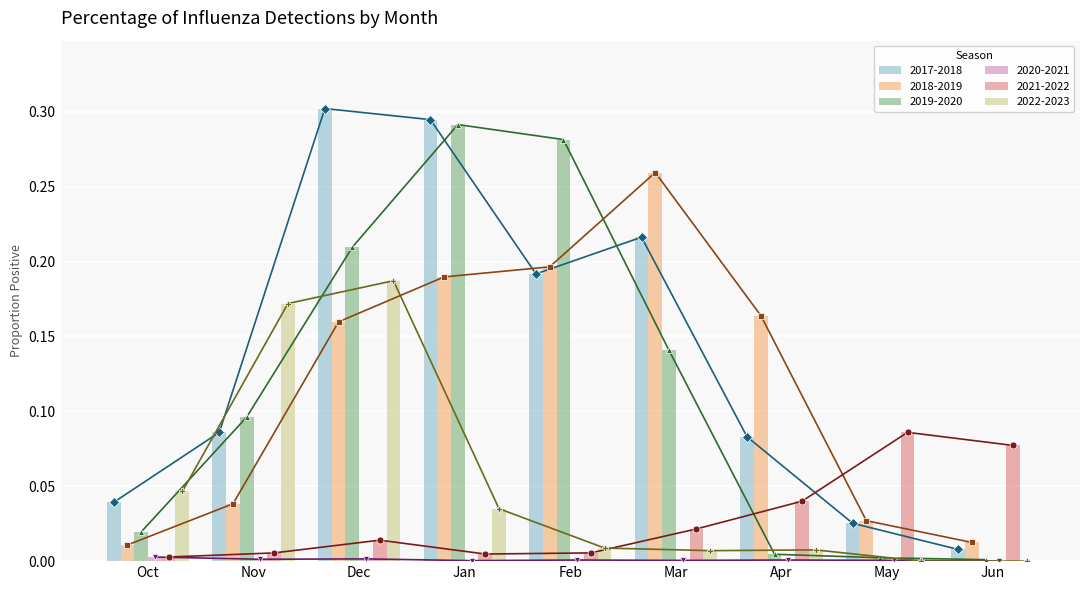

Reading left to right, transcribe all the data shown in this chart.

2017-2018: Oct=0.0	Nov=0.1	Dec=0.3	Jan=0.3	Feb=0.2	Mar=0.2	Apr=0.1	May=0.0	Jun=0.0
2018-2019: Oct=0.0	Nov=0.0	Dec=0.2	Jan=0.2	Feb=0.2	Mar=0.3	Apr=0.2	May=0.0	Jun=0.0
2019-2020: Oct=0.0	Nov=0.1	Dec=0.2	Jan=0.3	Feb=0.3	Mar=0.1	Apr=0.0	May=0.0	Jun=0.0
2020-2021: Oct=0.0	Nov=0.0	Dec=0.0	Jan=0.0	Feb=0.0	Mar=0.0	Apr=0.0	May=0.0	Jun=0.0
2021-2022: Oct=0.0	Nov=0.0	Dec=0.0	Jan=0.0	Feb=0.0	Mar=0.0	Apr=0.0	May=0.1	Jun=0.1
2022-2023: Oct=0.0	Nov=0.2	Dec=0.2	Jan=0.0	Feb=0.0	Mar=0.0	Apr=0.0	May=0.0	Jun=0.0